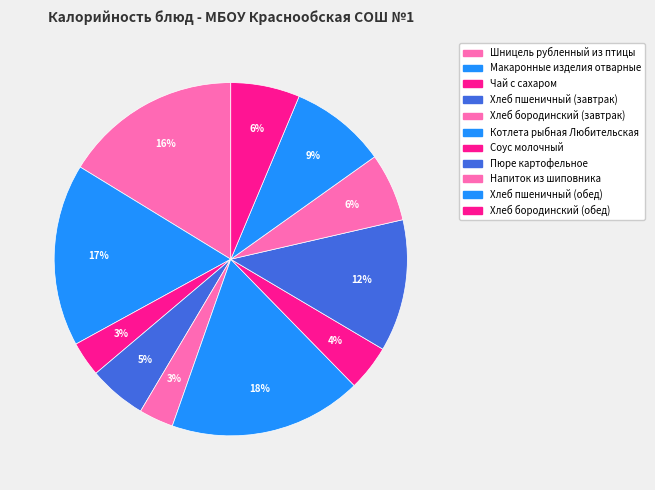

How many slices are in this pie chart?

11